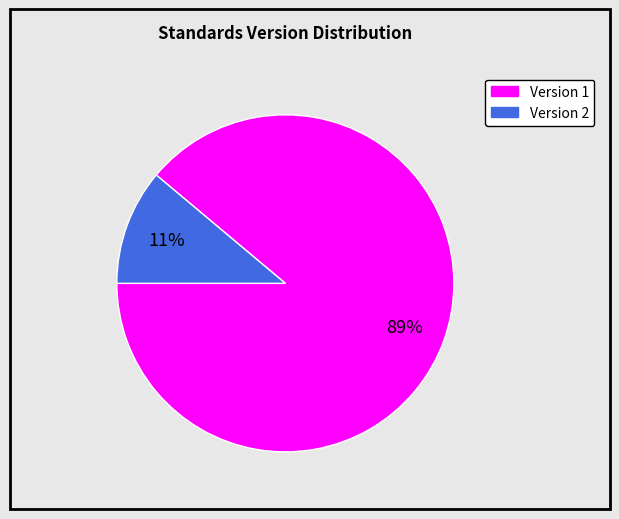

Which category has the biggest portion of the pie?

Version 1